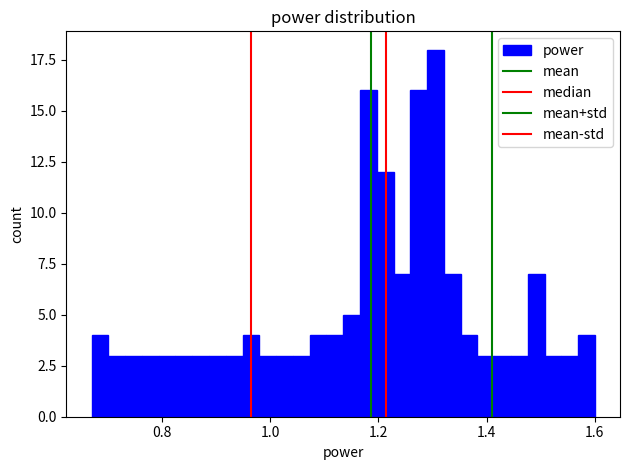

Around what value on the x-axis is the tallest bar? Give the approximate position of its centre, as read against the axis.

1.30